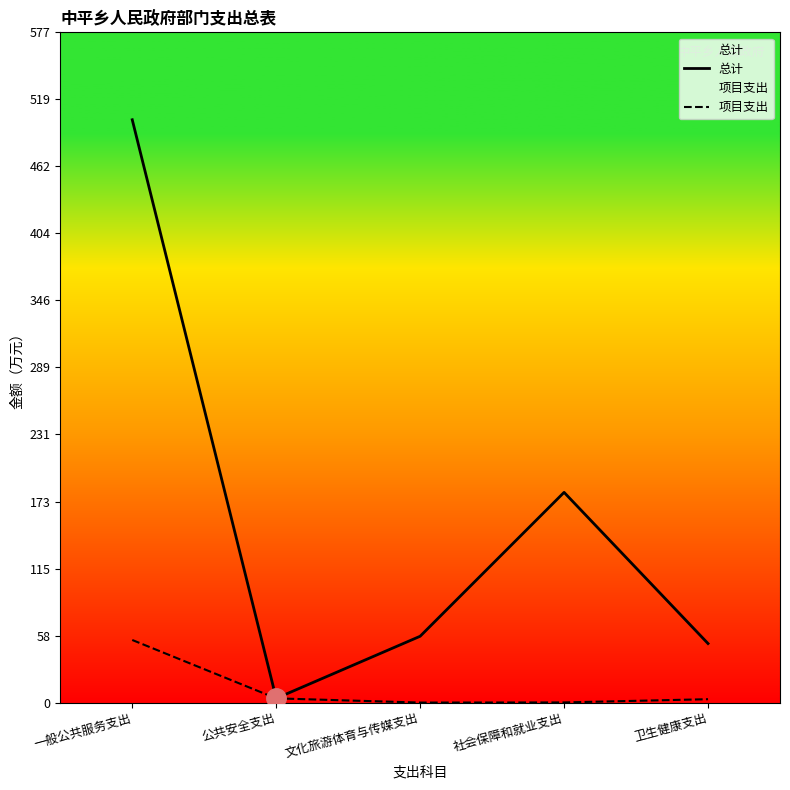

Does the chart display data point markers on the line(s)?

No